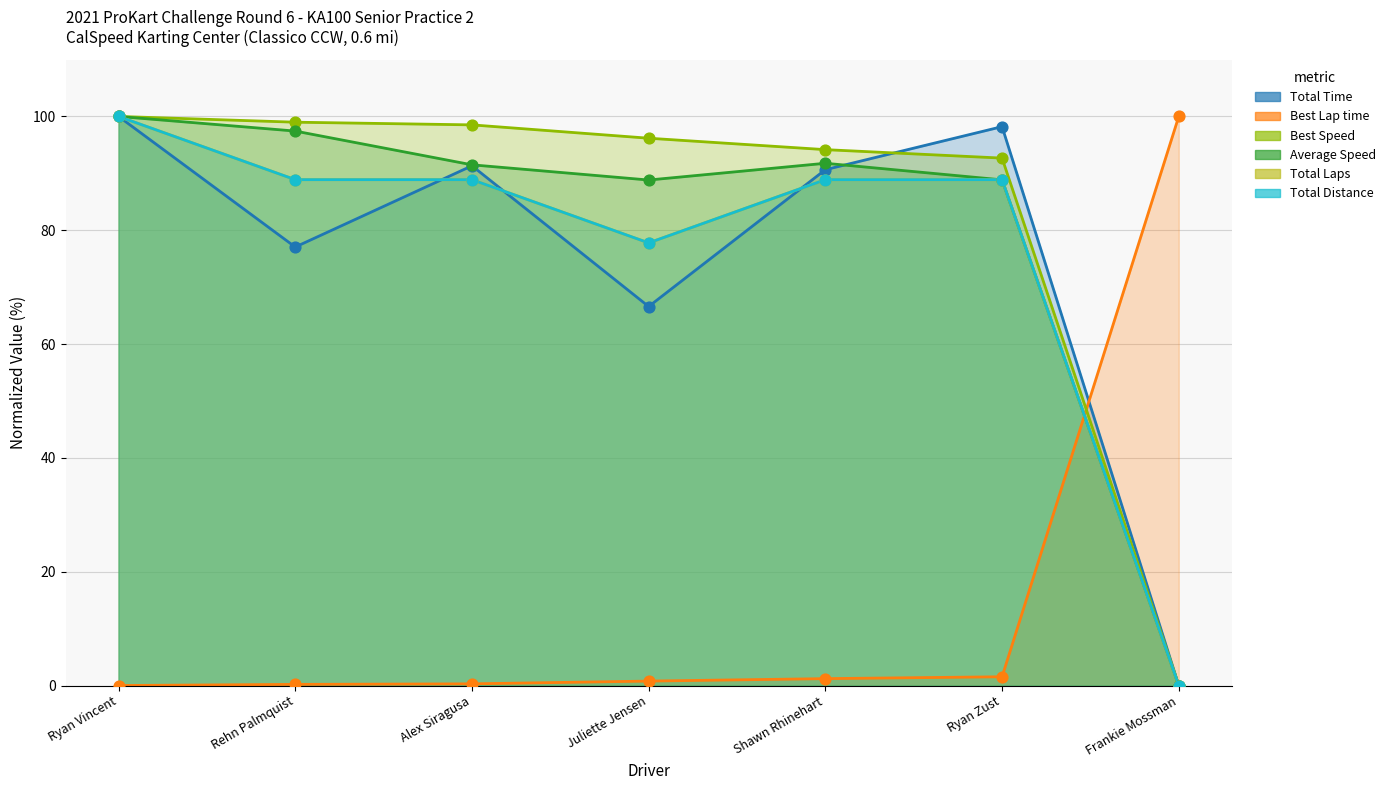

Which series reaches the minimum Y coordinate?

Total Time